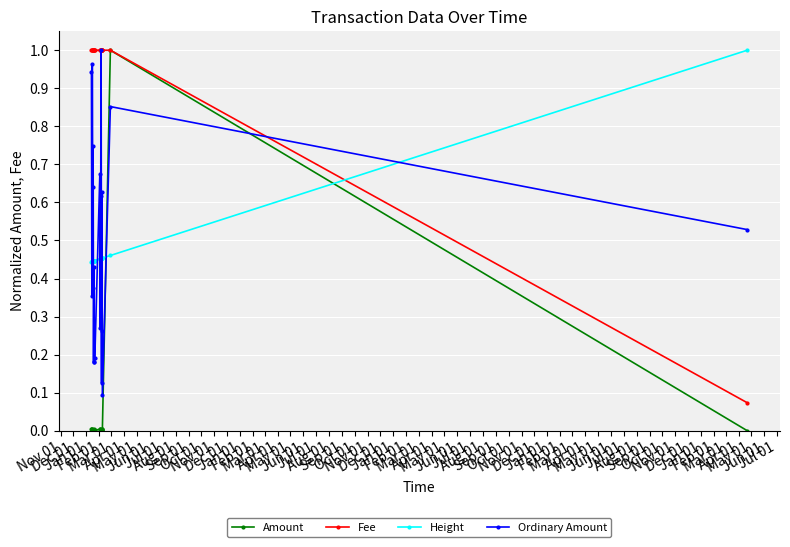

Which category has the highest value in the Ordinary Amount series?

Dec 01